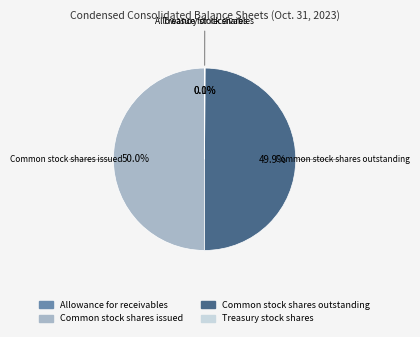

To the nearest percent, what percentage of the pie is Common stock shares outstanding?

50%